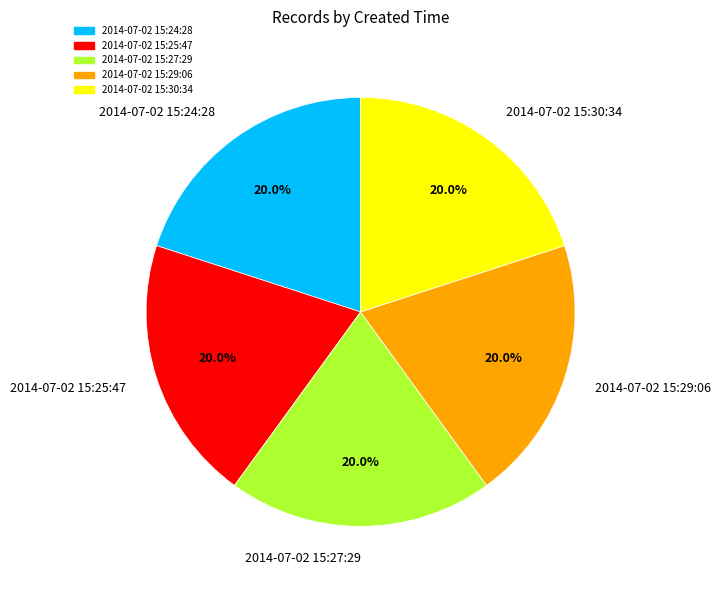

Does 2014-07-02 15:29:06 account for over 50% of the chart?

No